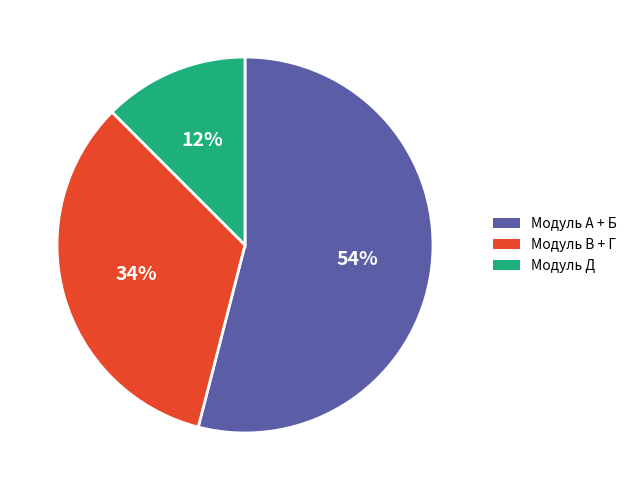

Which has a higher value, Модуль Д or Модуль А + Б?

Модуль А + Б